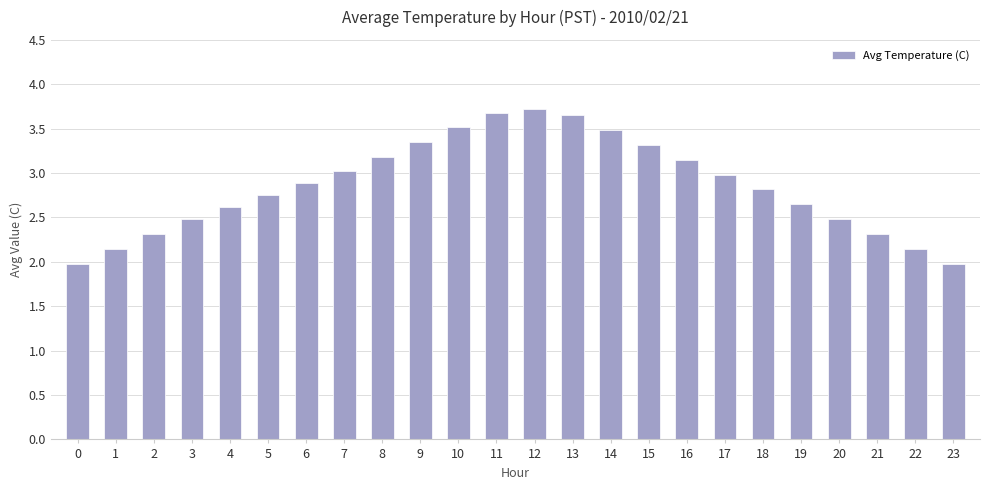

What is the difference between the maximum and minimum values?

1.7